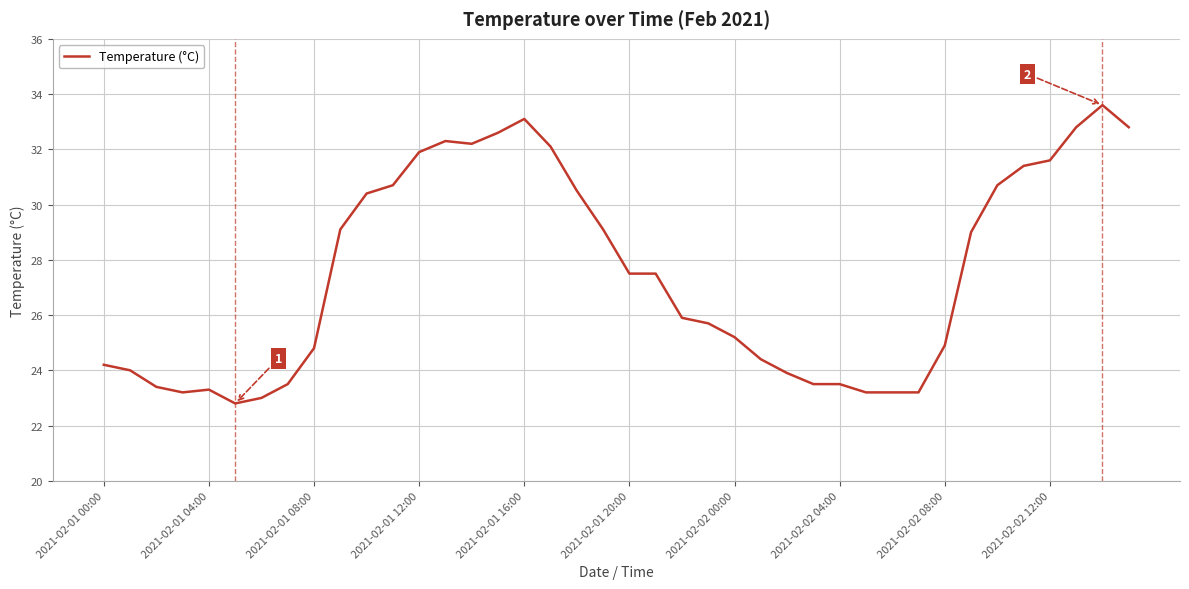

What is the smallest value displayed?

22.8